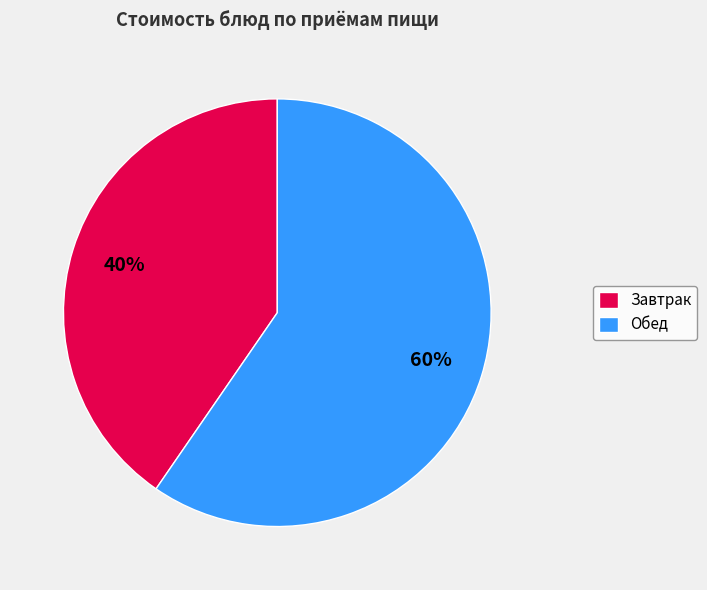

What is the ratio of the value at Обед to the value at Завтрак?

1.5